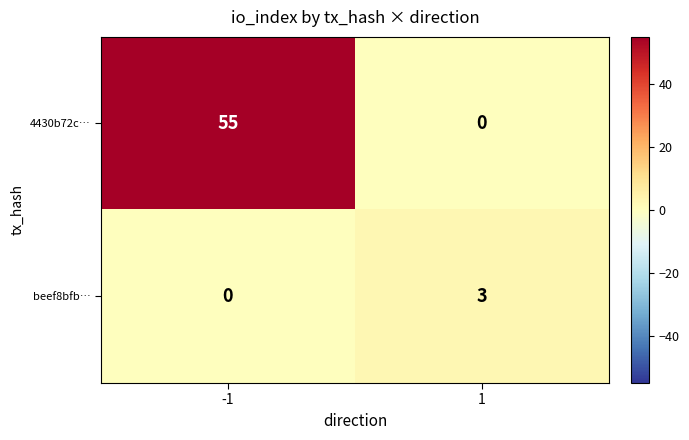

What is the total value across all series at 1?

3